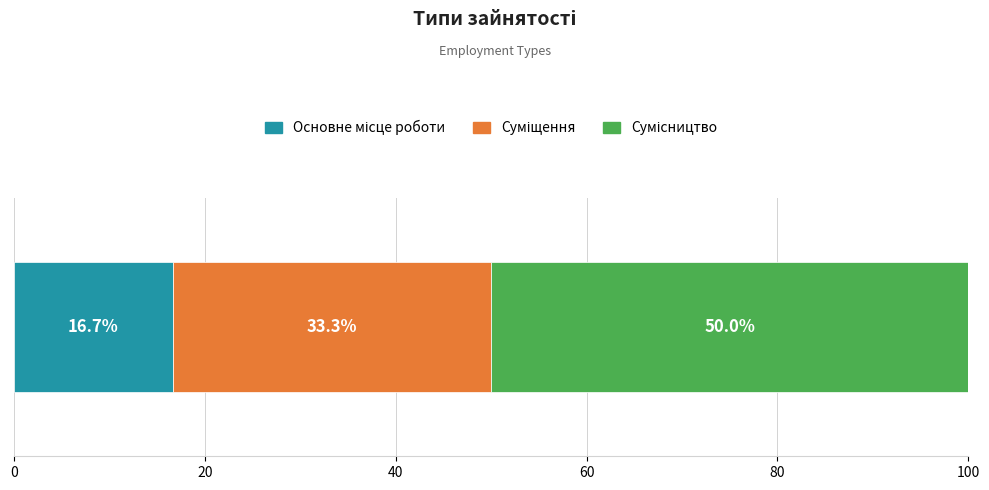

Count the number of data series in this chart.

3